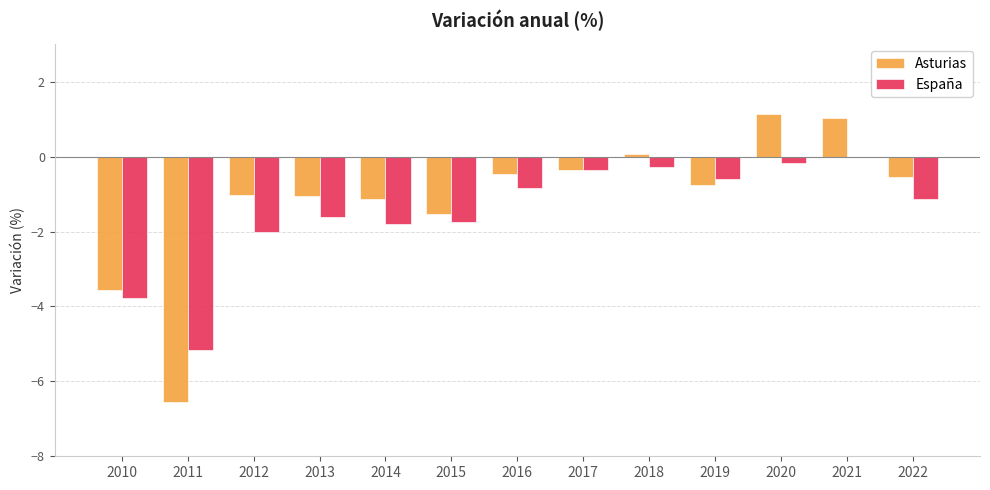

What is the maximum value shown in the chart?

1.1